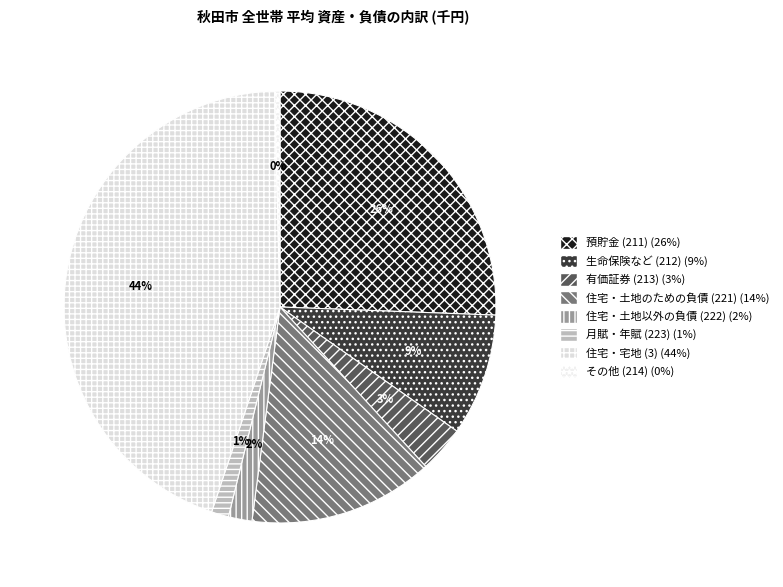

What is the largest slice in the pie chart?

住宅・宅地 (3)